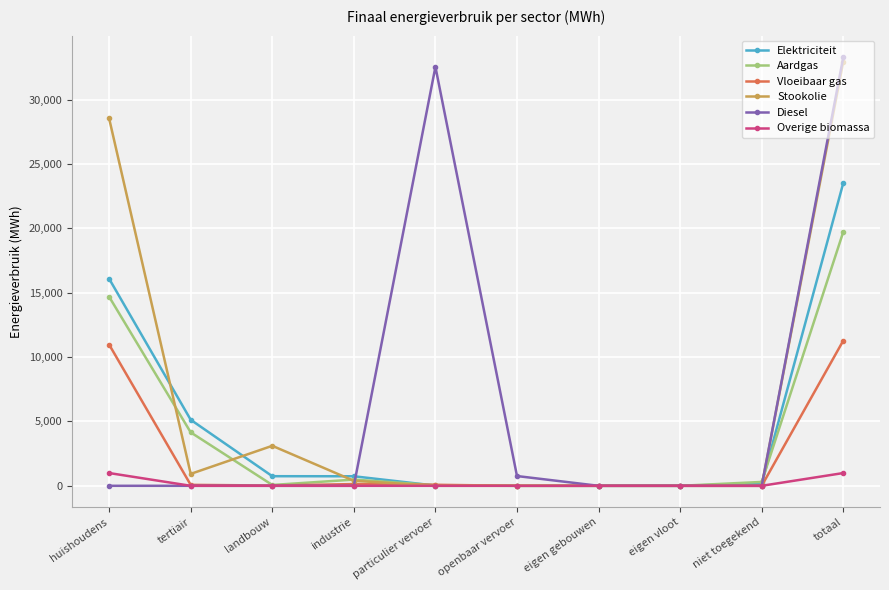

What is the maximum value shown in the chart?

33307.8